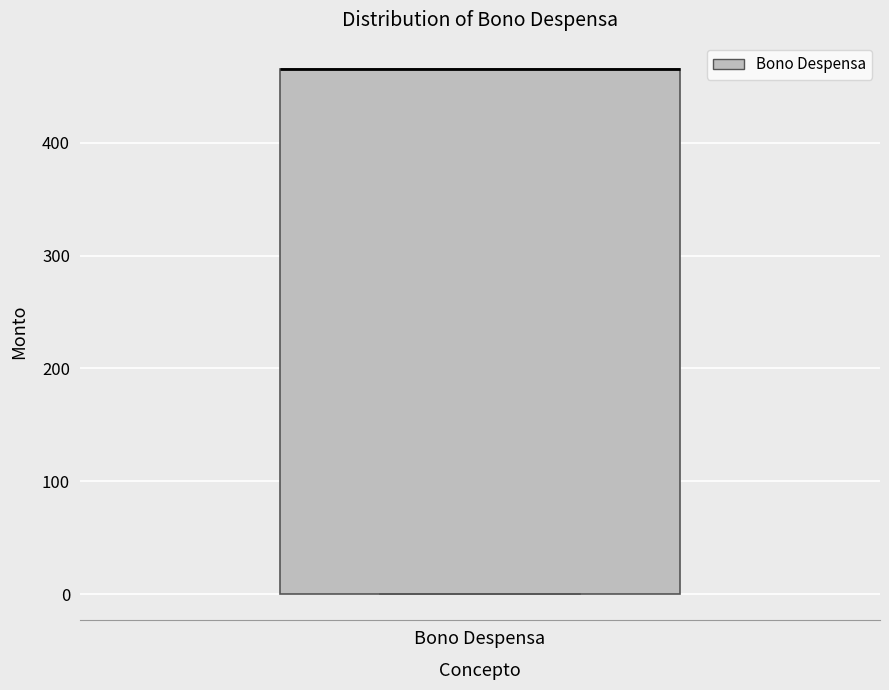

Where is the upper edge of the box for Bono Despensa on the y-axis? The values are not printed on the chart, so give them approximately, as read against the axis.

470